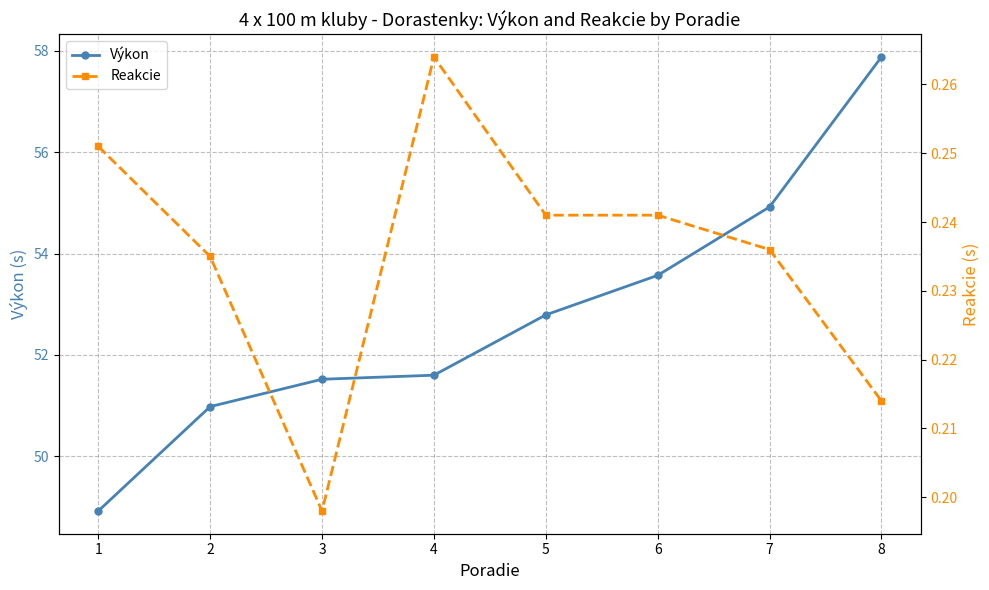

Reading right to left, list all the values displayed in this chart.

Výkon: 57.9	54.9	53.6	52.8	51.6	51.5	51.0	48.9
Reakcie: 0.2	0.2	0.2	0.2	0.3	0.2	0.2	0.3